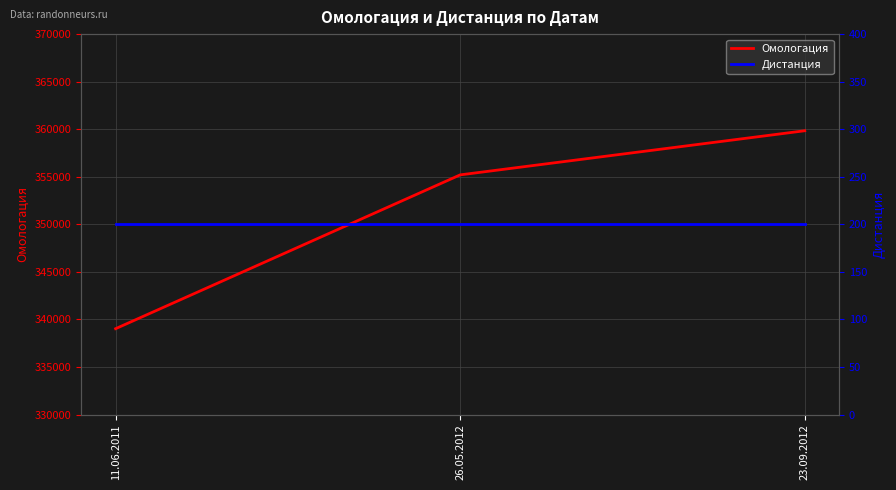

Which category has the lowest value across all series?

11.06.2011